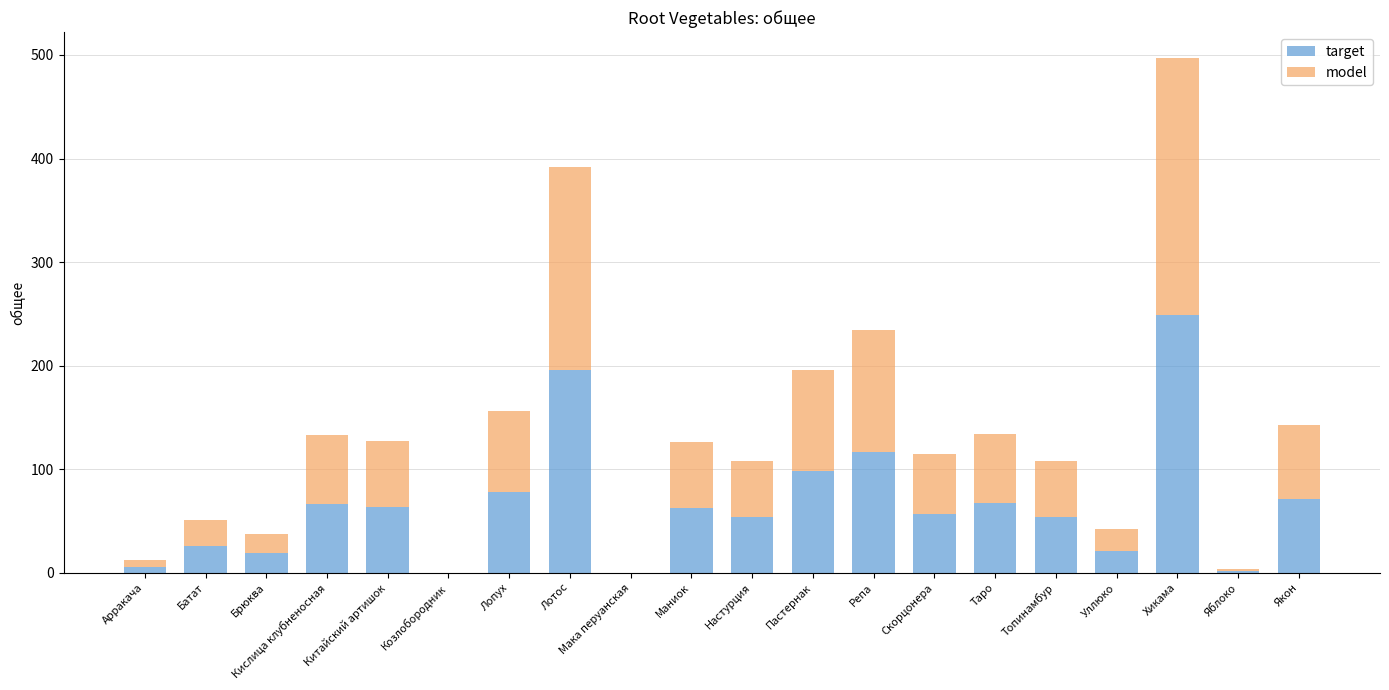

What are all the series names shown in the legend?

target, model